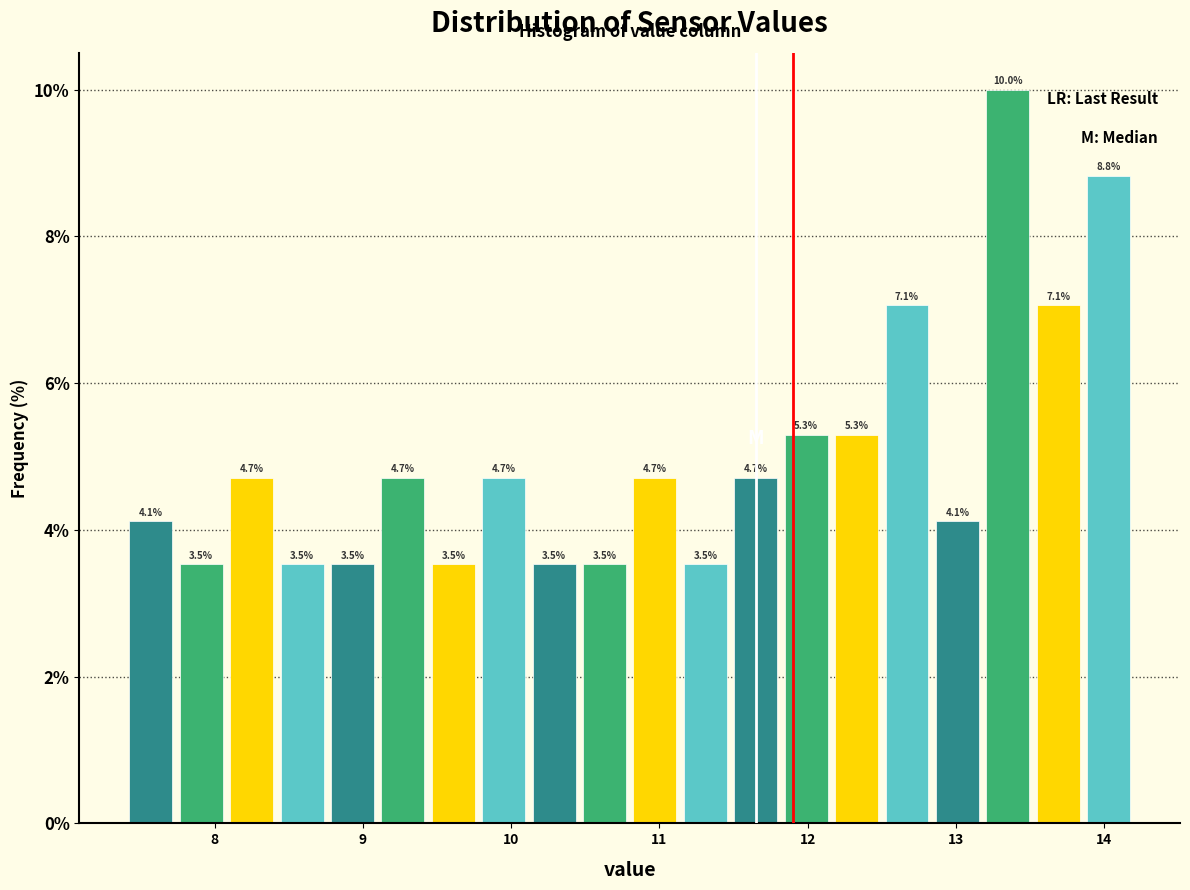

Read against the x-axis, roughly where is the centre of the tallest bar?

13.4